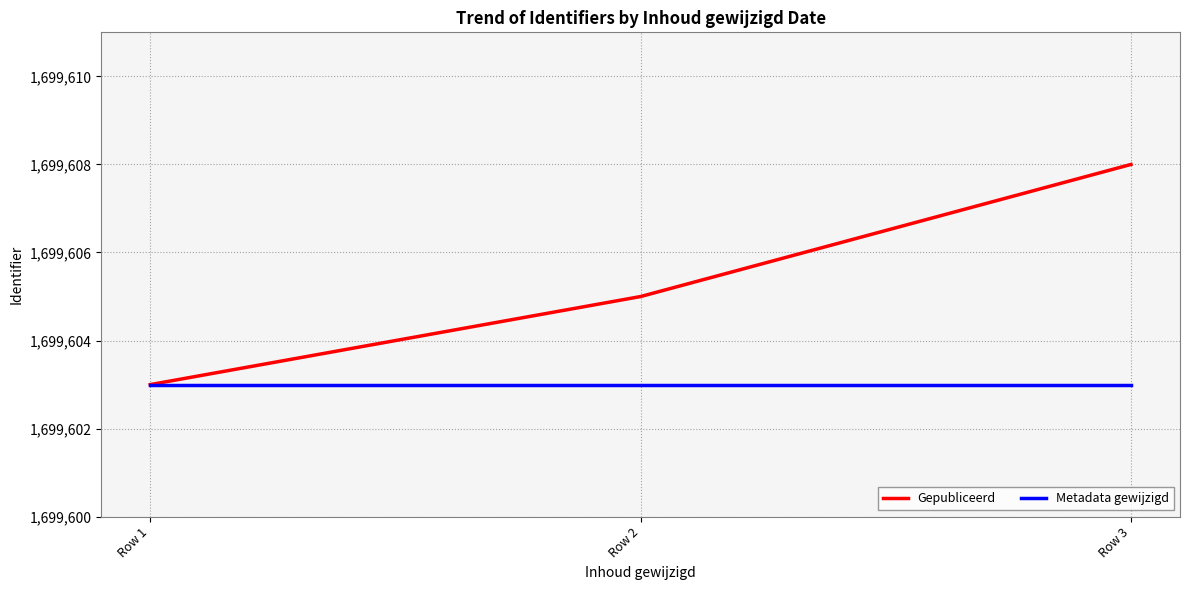

What is the average value of the Metadata gewijzigd series?

1699603